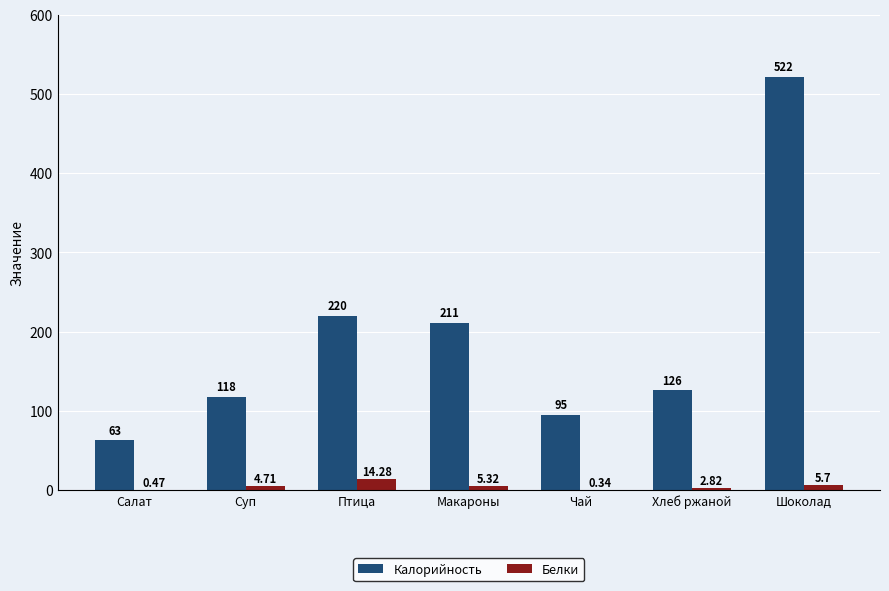

What value does the Калорийность series have at Салат?

63.0